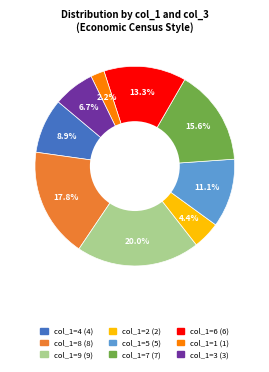

Does any single category account for the majority?

No